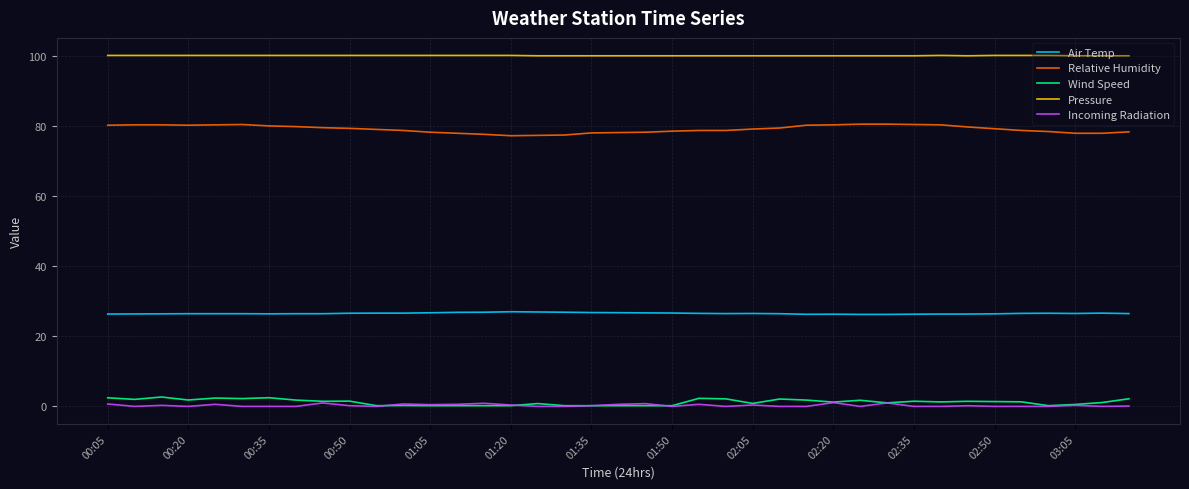

Which series has the largest range (max minus min)?

Relative Humidity